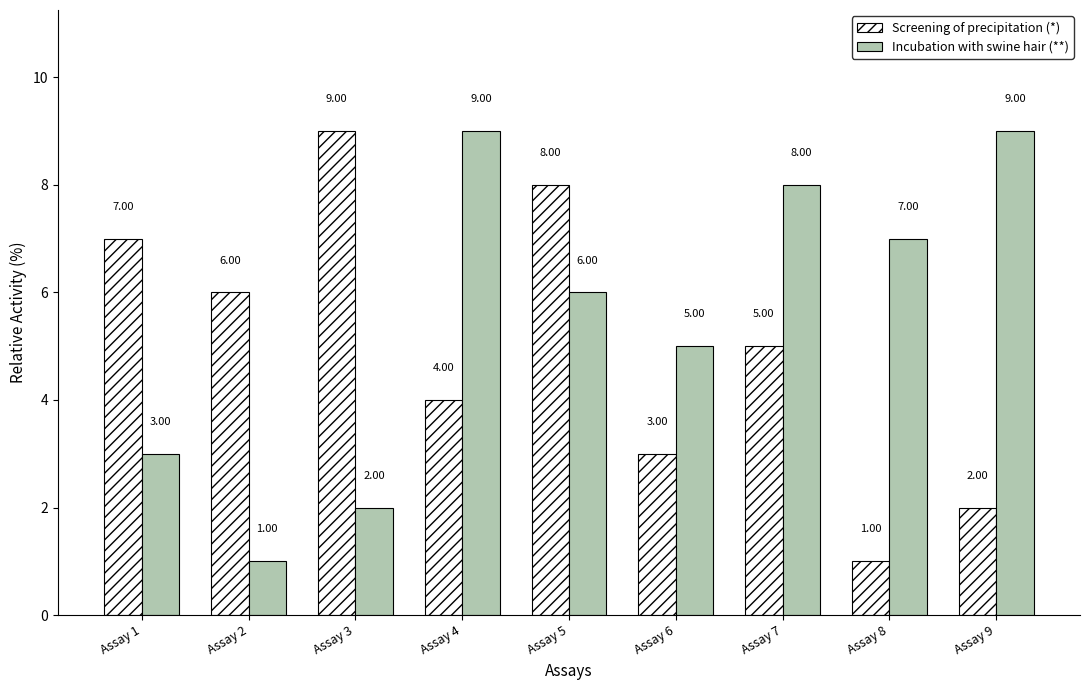

What is the smallest value displayed?

1